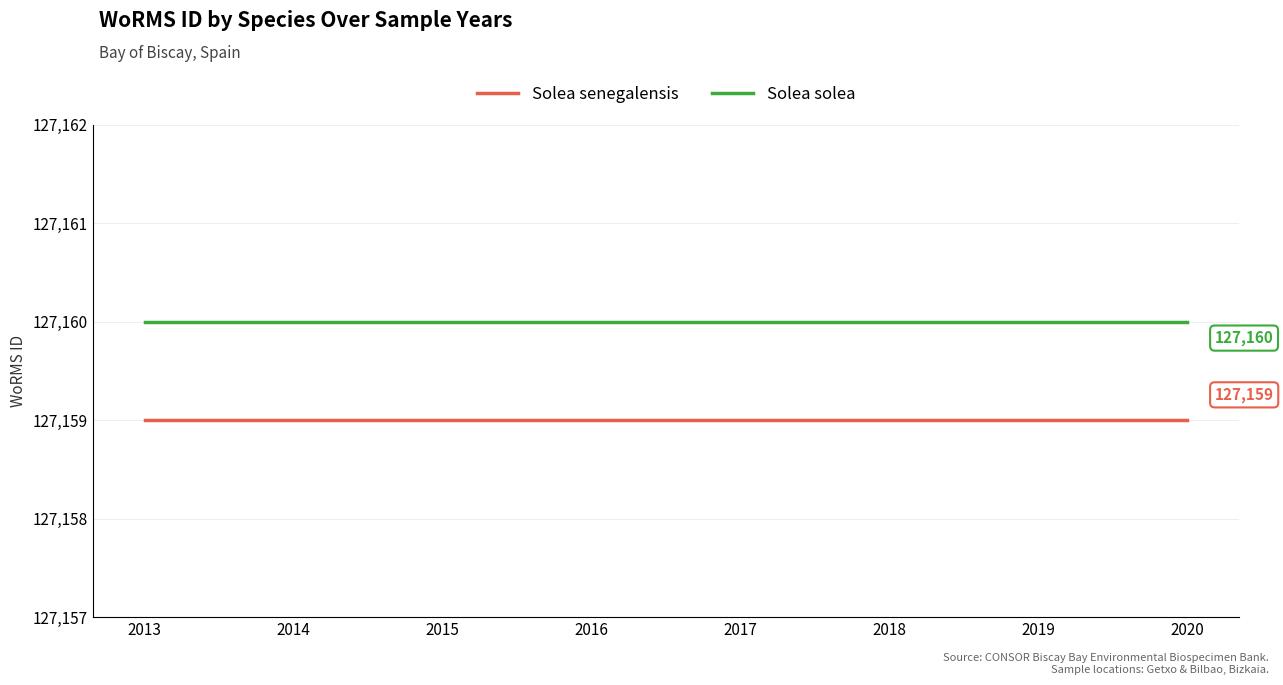

What is the highest value of the Solea senegalensis series?

127159